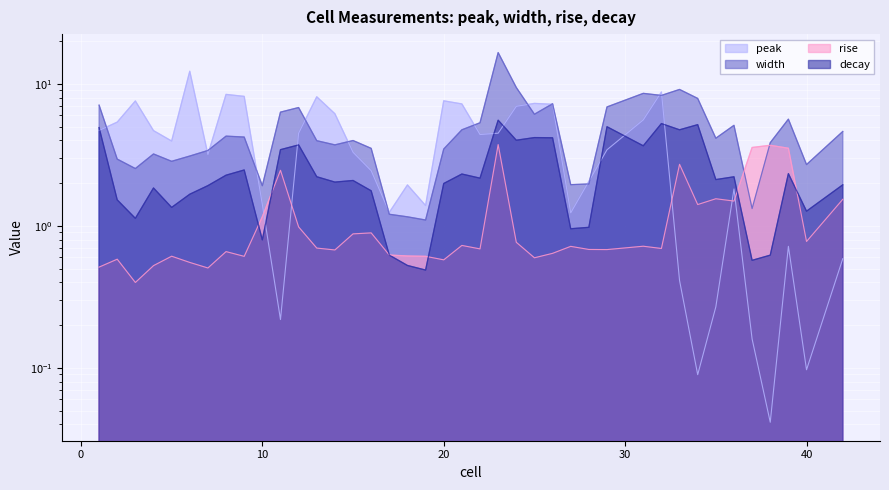

The value of width at 3 is 0.5. True or false?

False